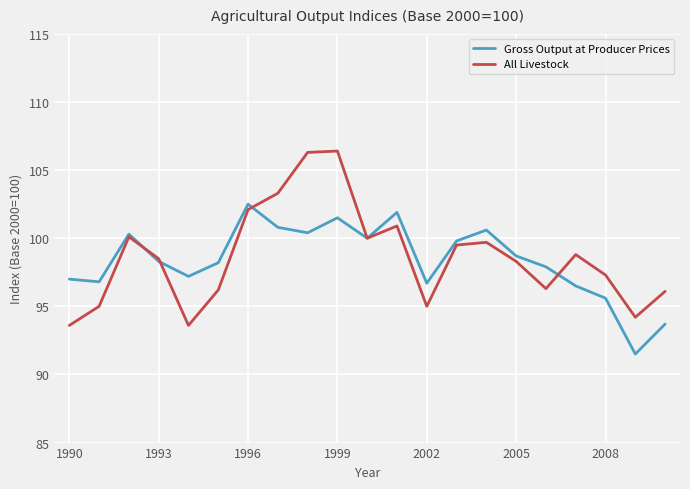

What is the maximum value for Gross Output at Producer Prices?

102.5